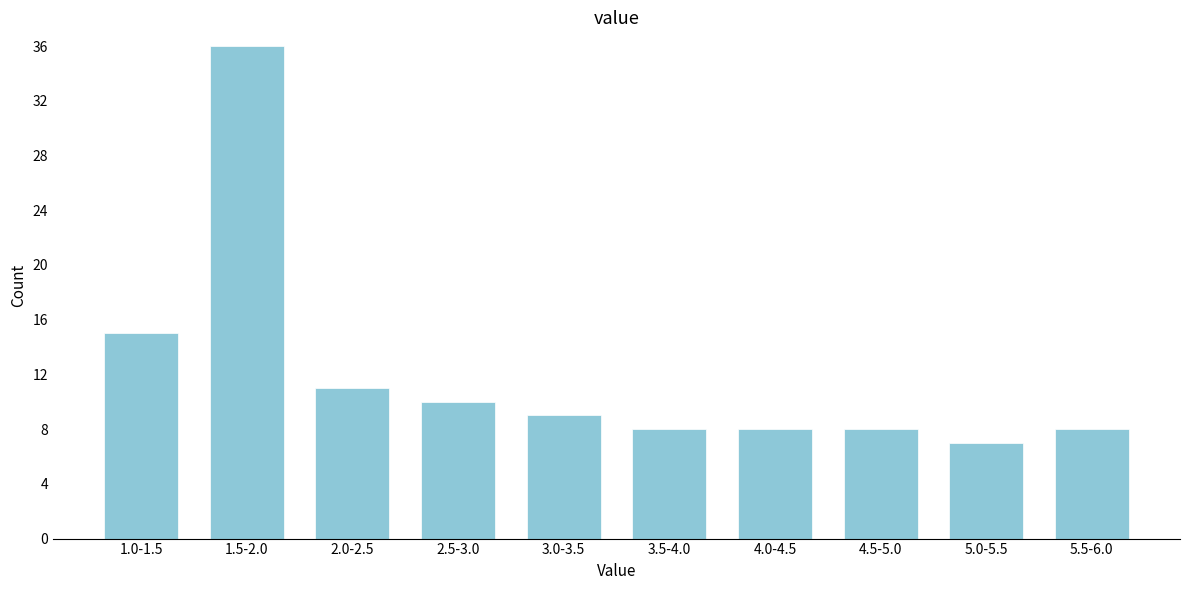

Reading left to right, transcribe all the data shown in this chart.

1.0-1.5=15	1.5-2.0=36	2.0-2.5=11	2.5-3.0=10	3.0-3.5=9	3.5-4.0=8	4.0-4.5=8	4.5-5.0=8	5.0-5.5=7	5.5-6.0=8